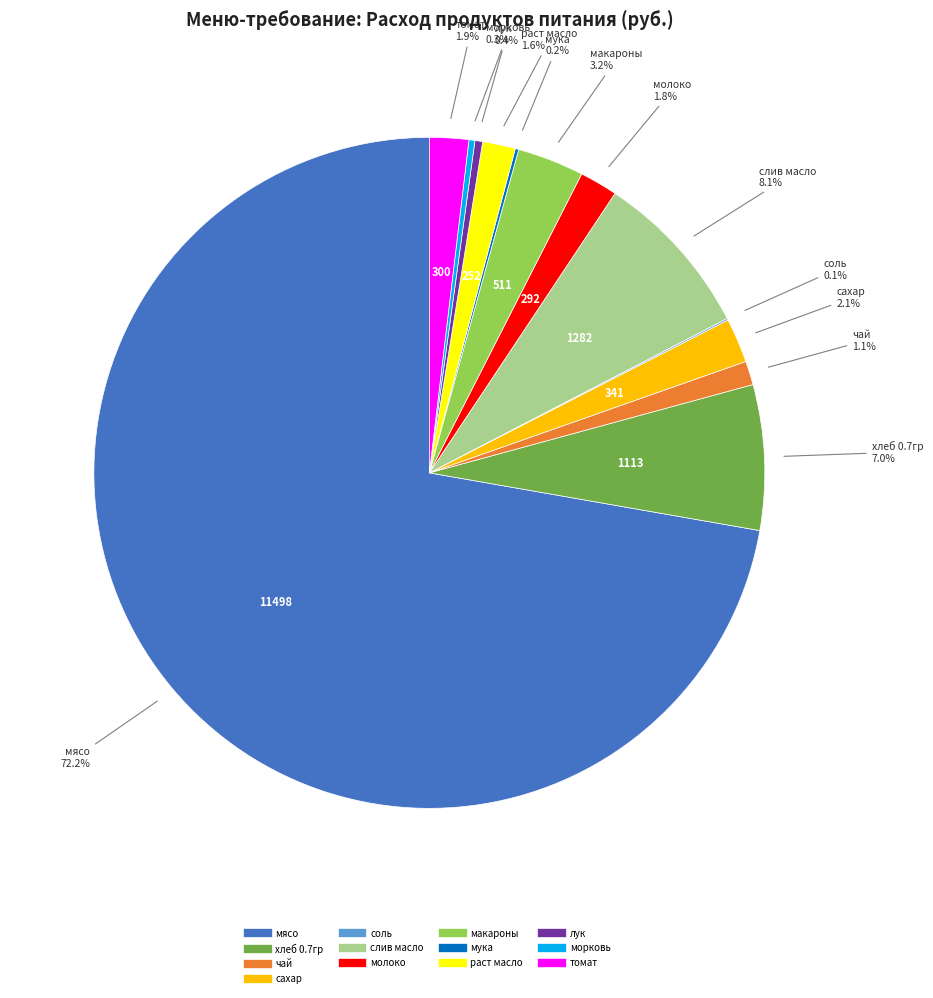

Which category has the biggest portion of the pie?

мясо